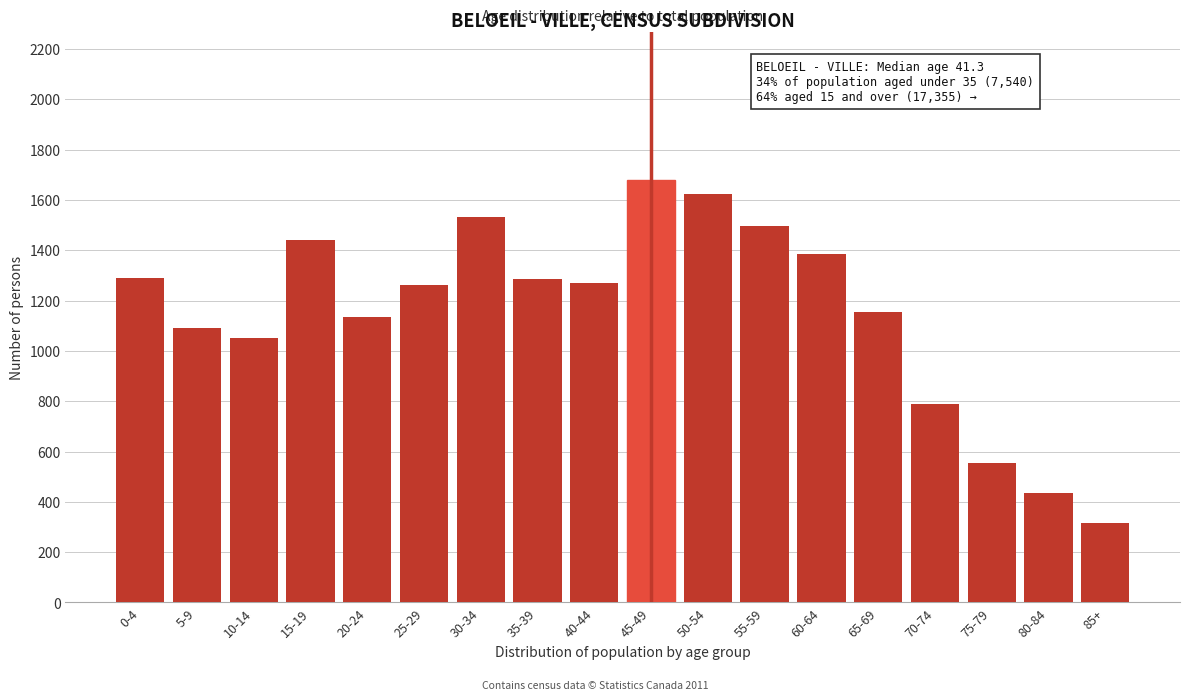

What is the change in value from 55-59 to 60-64?

-110